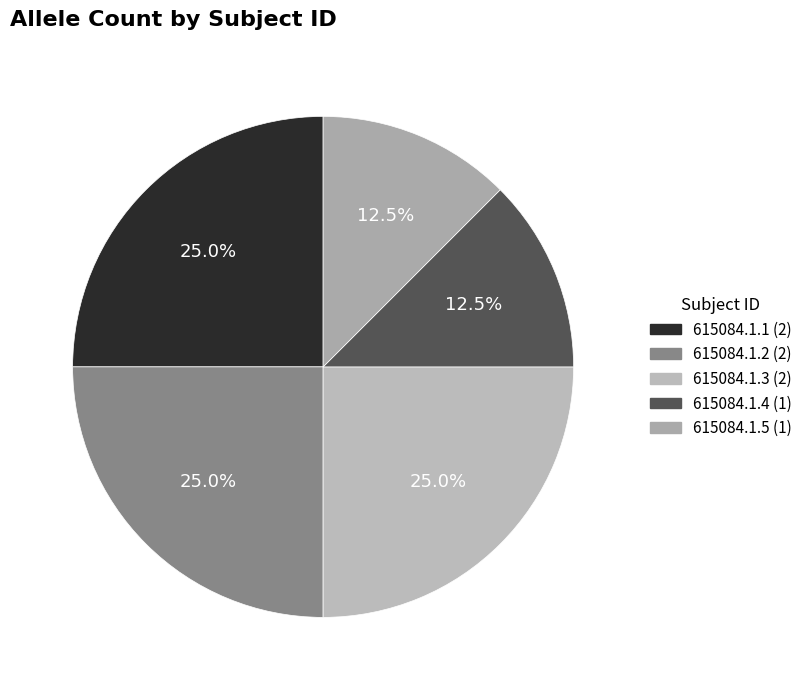

True or false: 615084.1.5 accounts for 6% of the total.

False